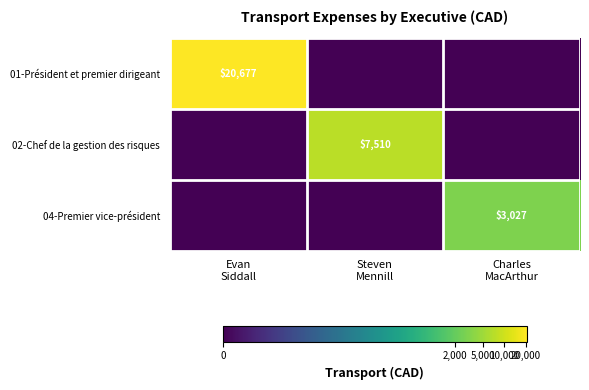

The 04-Premier vice-président series shows 8.0 at Charles MacArthur. True or false?

True